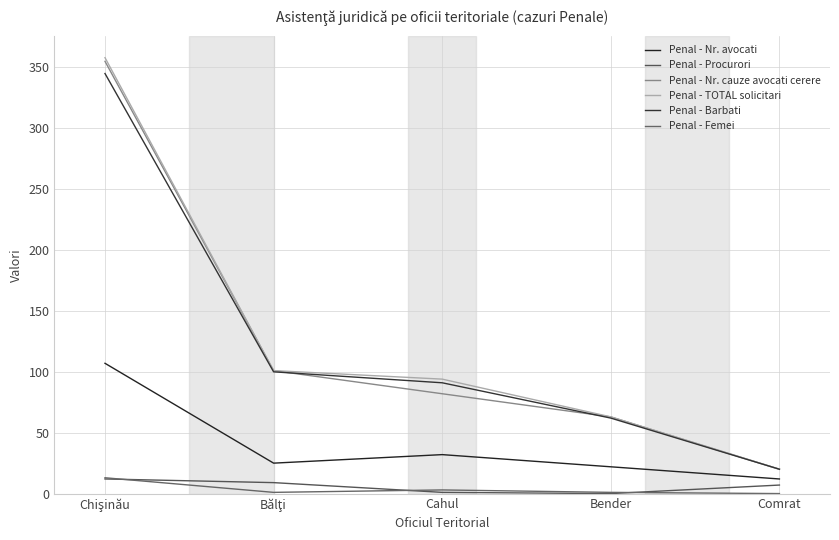

What is the highest value of the Penal - Procurori series?

12